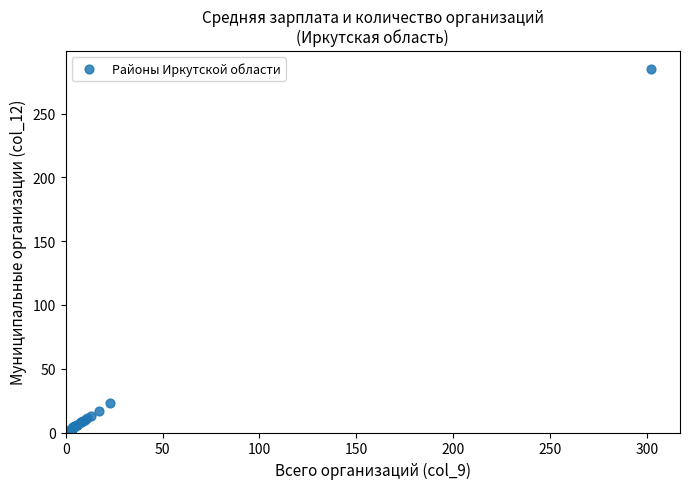

What Y value in the scatter plot is closest to 143?

23